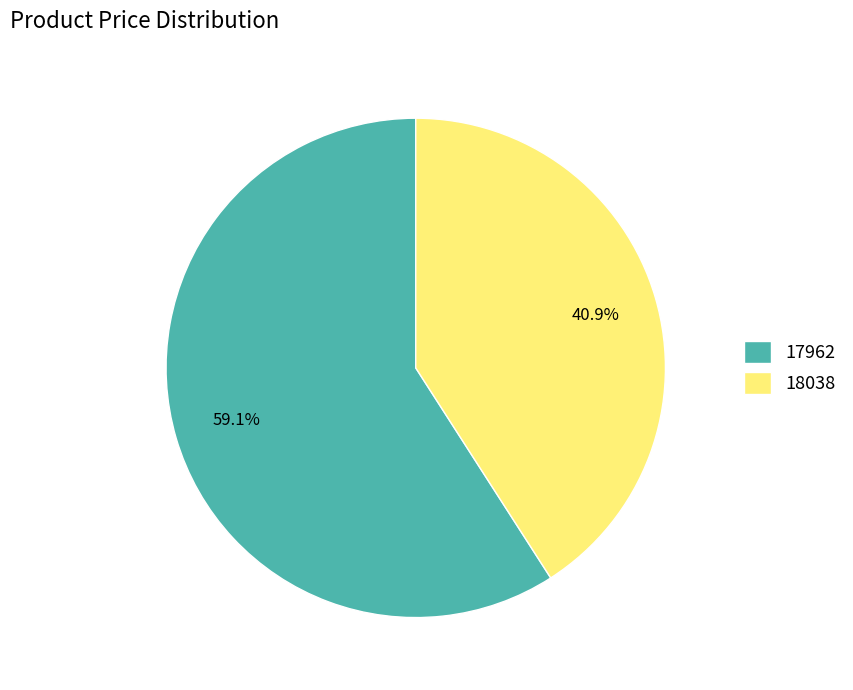

What percentage is NOT represented by 17962?

40.9%